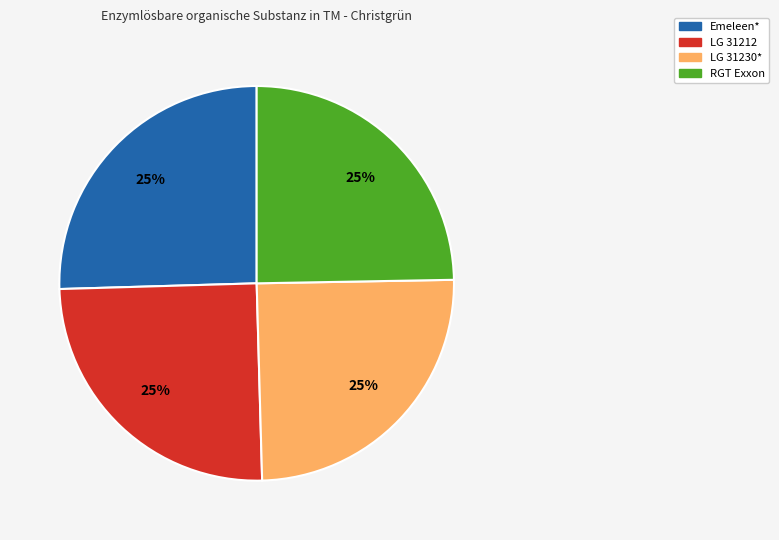

To the nearest percent, what is the average slice percentage?

25%